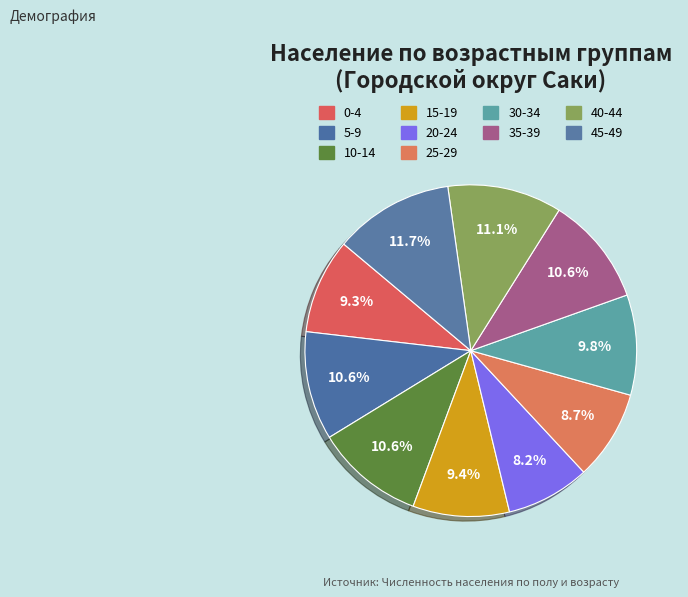

Count the number of slices in the pie.

10